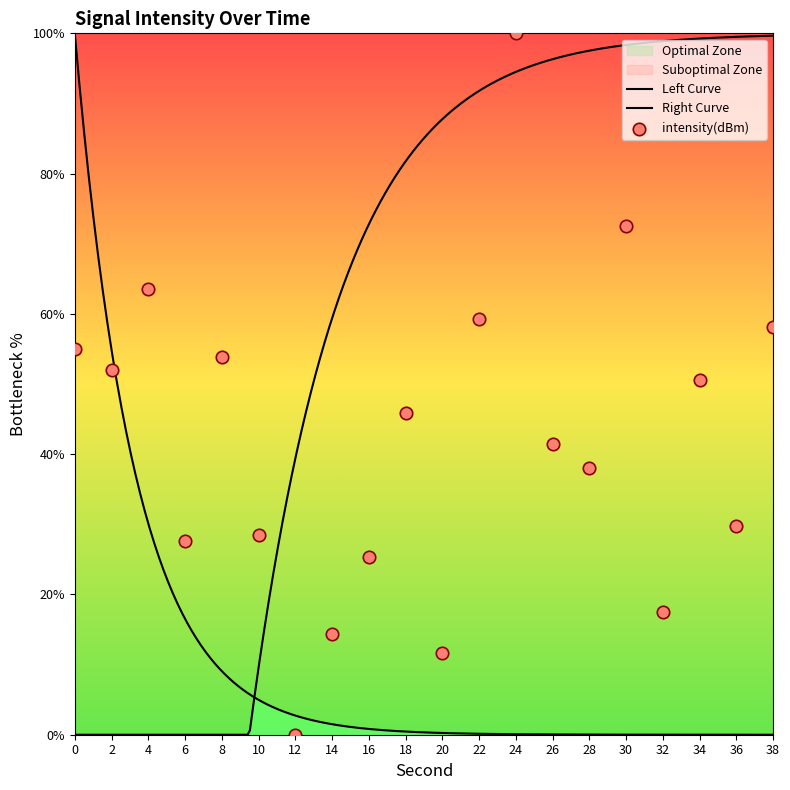

Approximately how many times larger is the value at 22 compared to 6?

2.1